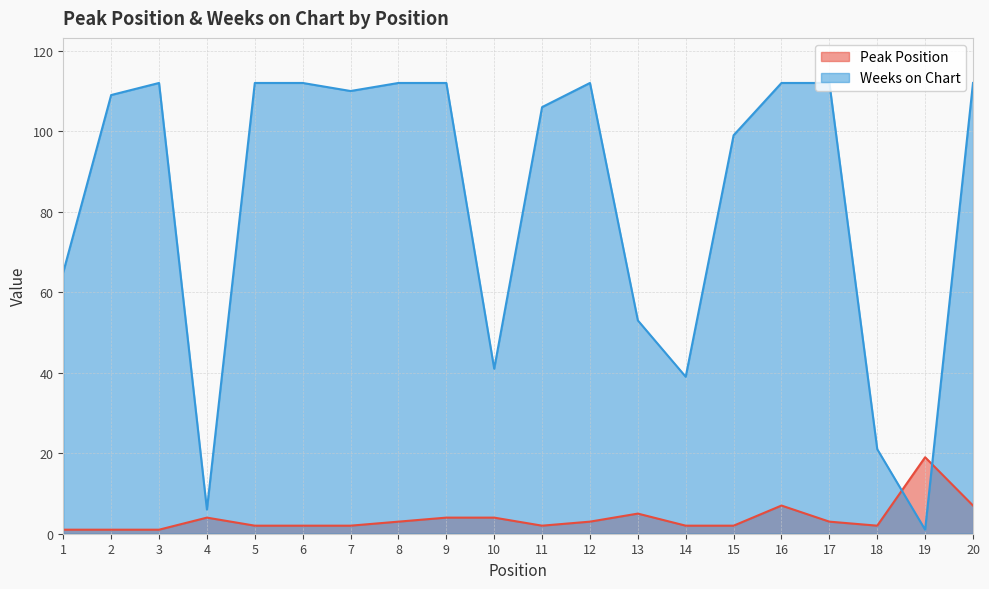

Reading right to left, transcribe all the data shown in this chart.

Peak Position: 20=7	19=19	18=2	17=3	16=7	15=2	14=2	13=5	12=3	11=2	10=4	9=4	8=3	7=2	6=2	5=2	4=4	3=1	2=1	1=1
Weeks on Chart: 20=112	19=1	18=21	17=112	16=112	15=99	14=39	13=53	12=112	11=106	10=41	9=112	8=112	7=110	6=112	5=112	4=6	3=112	2=109	1=65